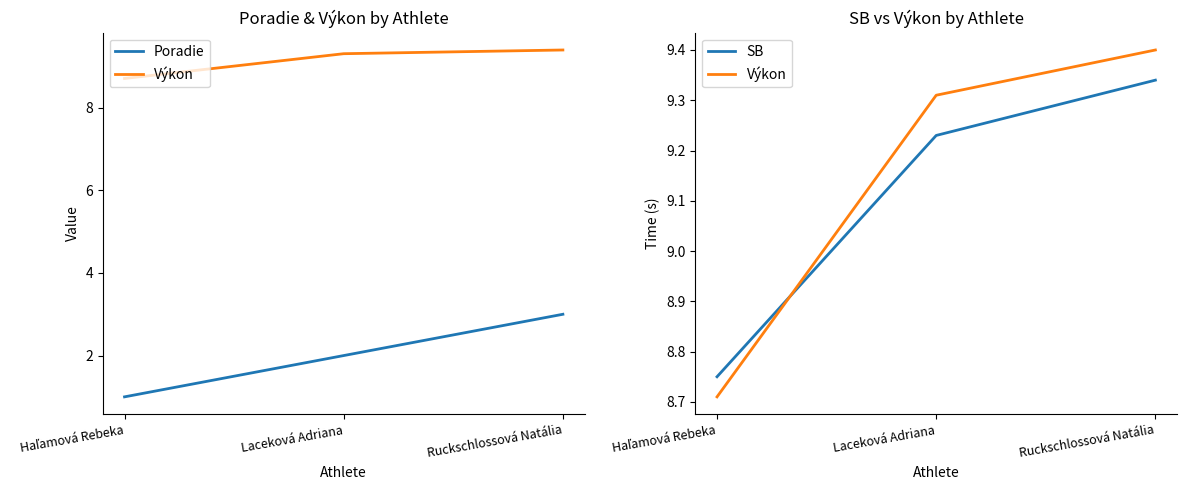

Reading right to left, transcribe all the data shown in this chart.

Poradie: 3.0	2.0	1.0
Výkon: 9.4	9.3	8.7
SB: 9.3	9.2	8.8